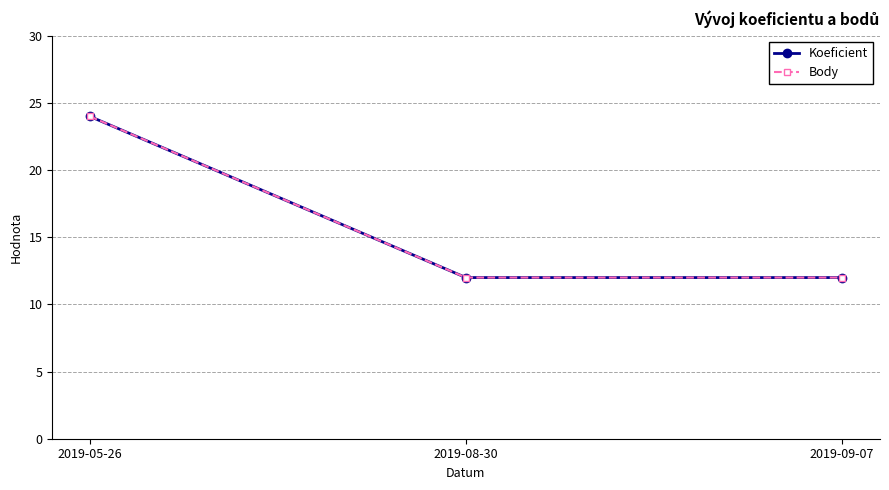

Where is Body nearest to the value 18?

2019-05-26